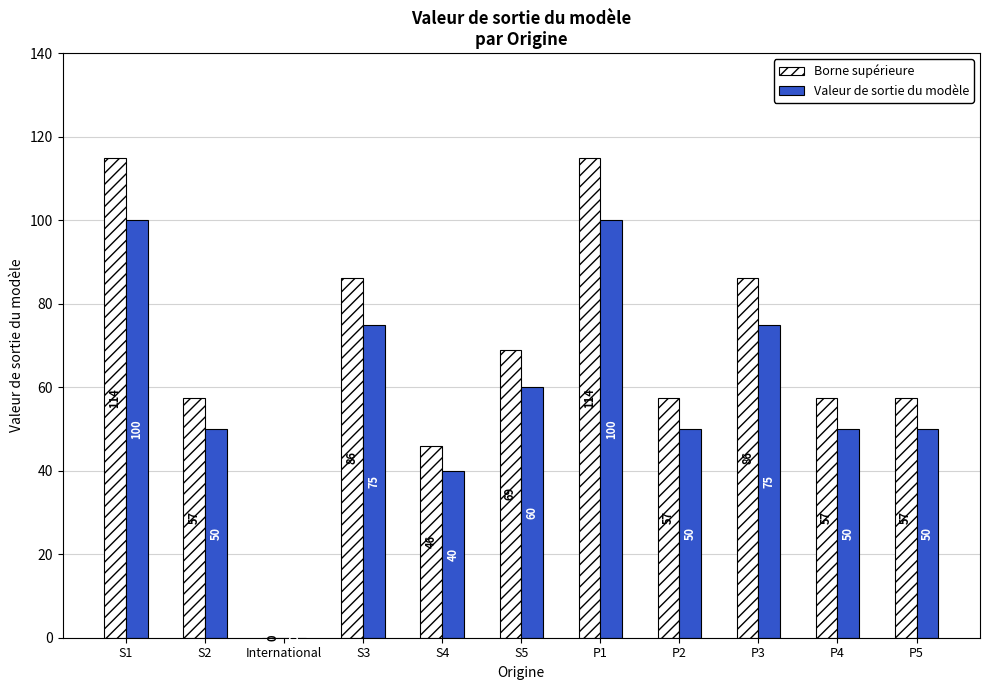

Which series has the widest spread of values?

Borne supérieure